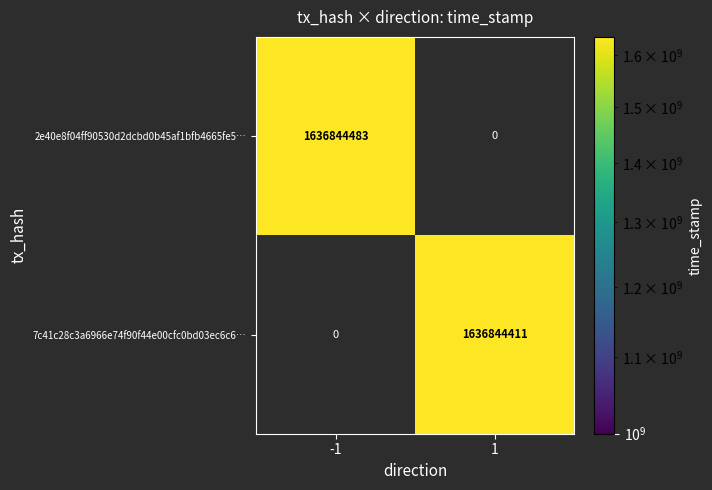

How many data points does each series have?

2